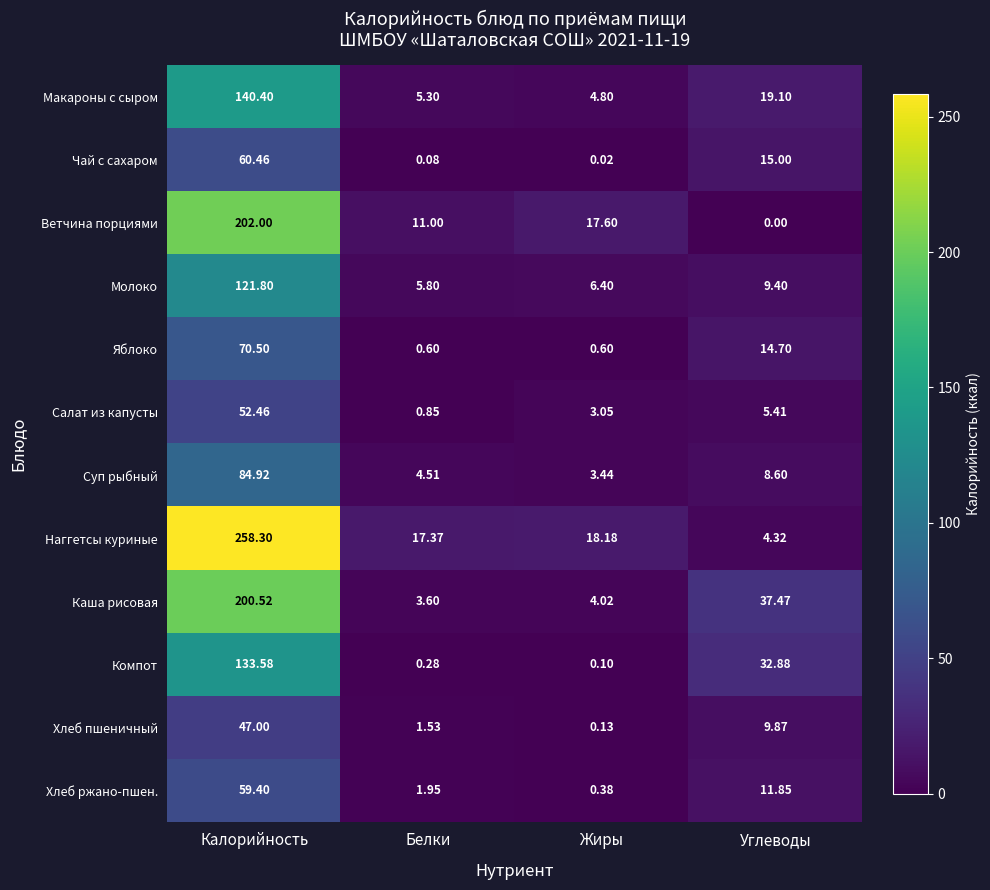

Which category has the highest value in the Суп рыбный series?

Калорийность